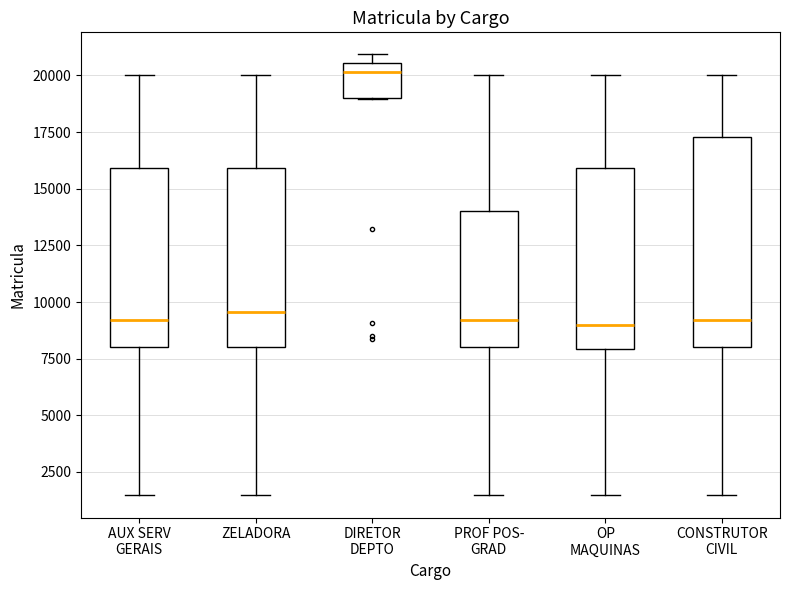

Comparing the boxes themselves (not the whiskers), which one is the tallest?

CONSTRUTOR CIVIL